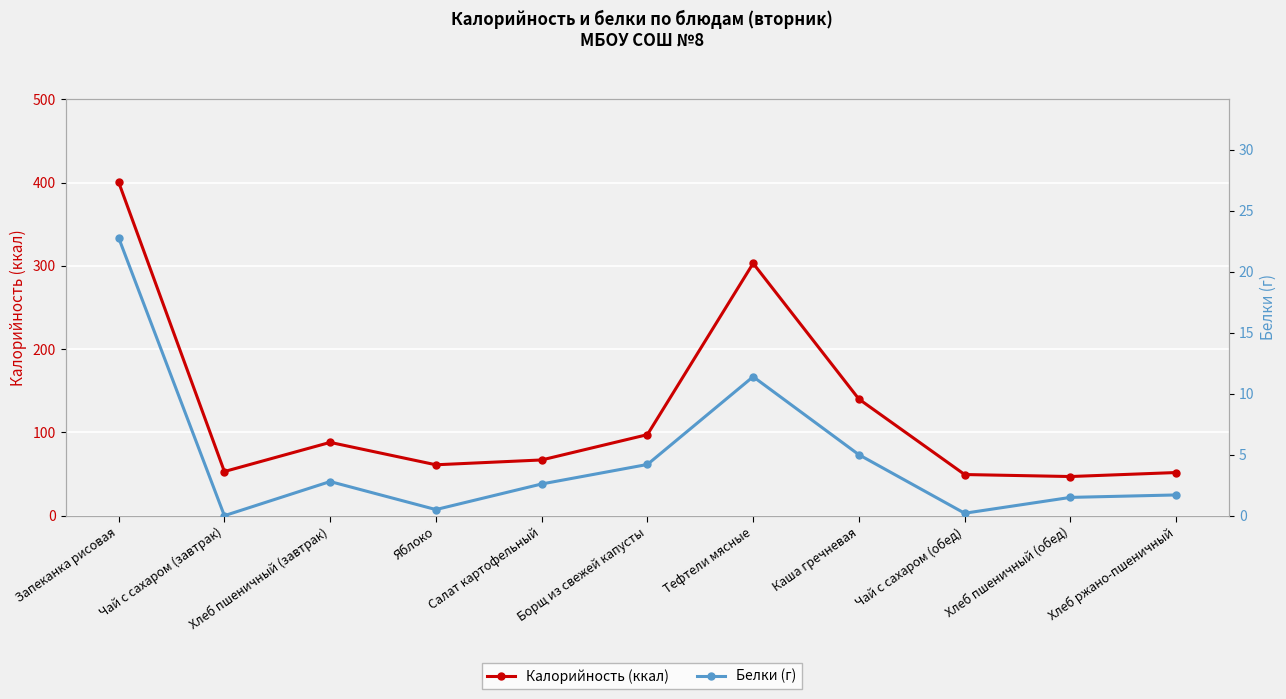

What is the difference between the maximum and minimum values in the Белки (г) series?

22.8